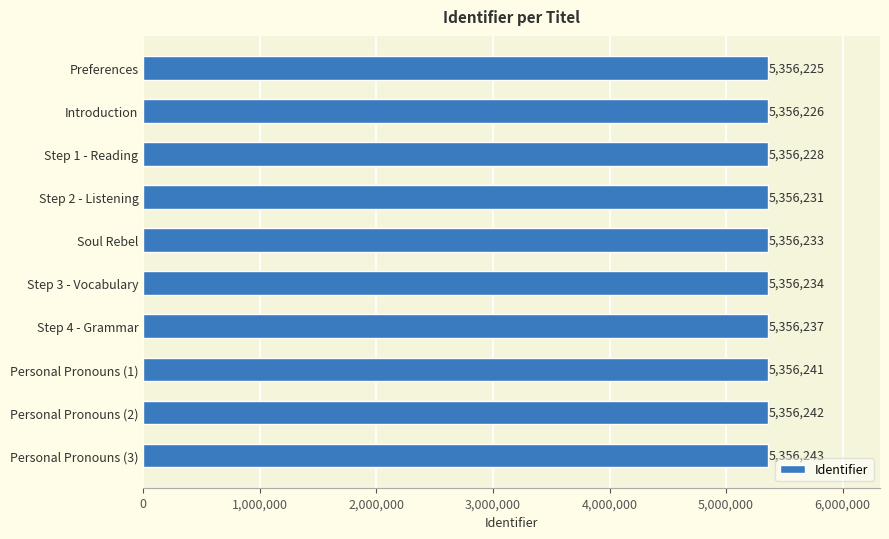

What is the value of the 2nd bar from the top?

5356226